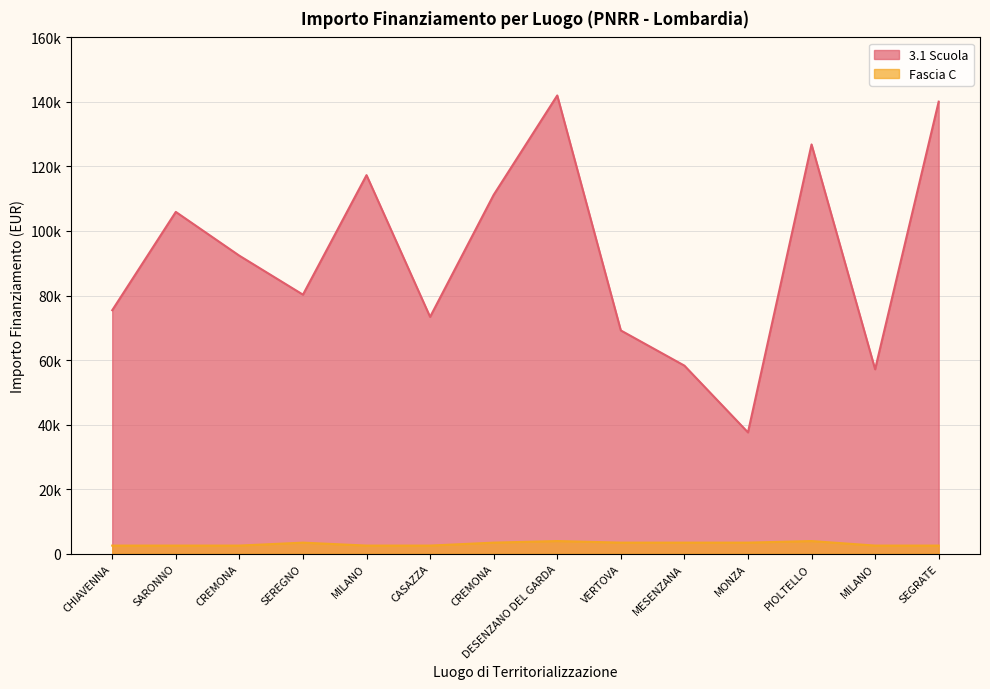

At which category is the sum across all series the highest?

DESENZANO DEL GARDA